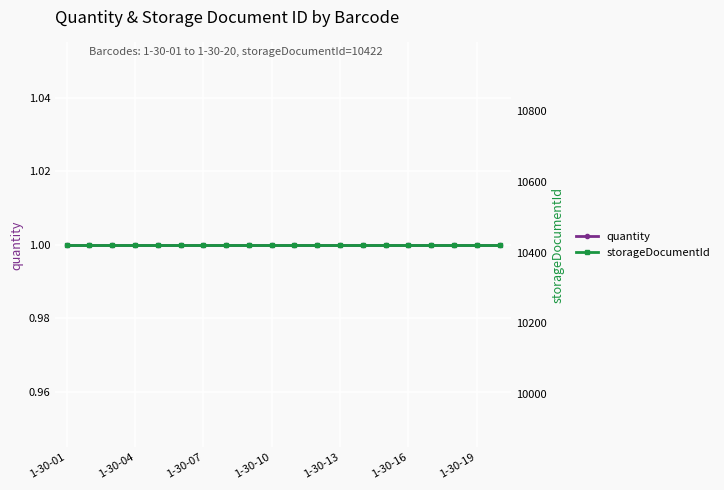

At how many categories does at least one series exceed 1828?

20